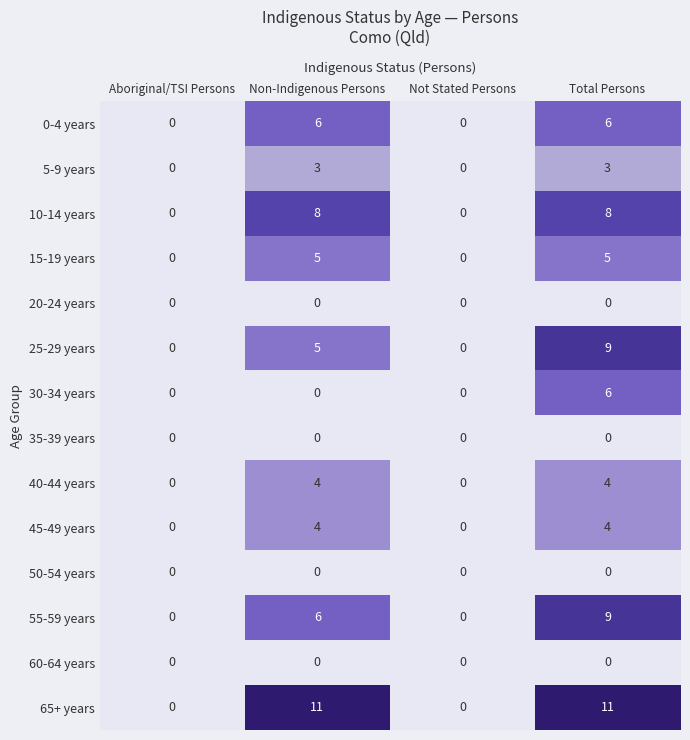

How many 55-59 years values are between 0 and 9?

4